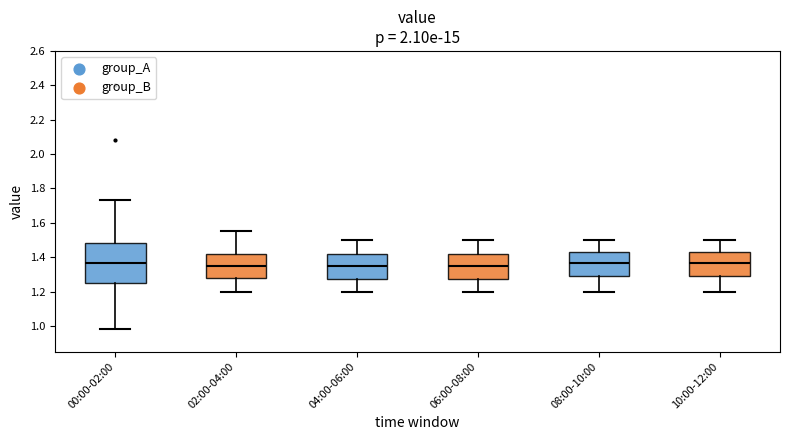

Where does the lower whisker of the box for 08:00-10:00 end on the y-axis? The values are not printed on the chart, so give them approximately, as read against the axis.

1.20